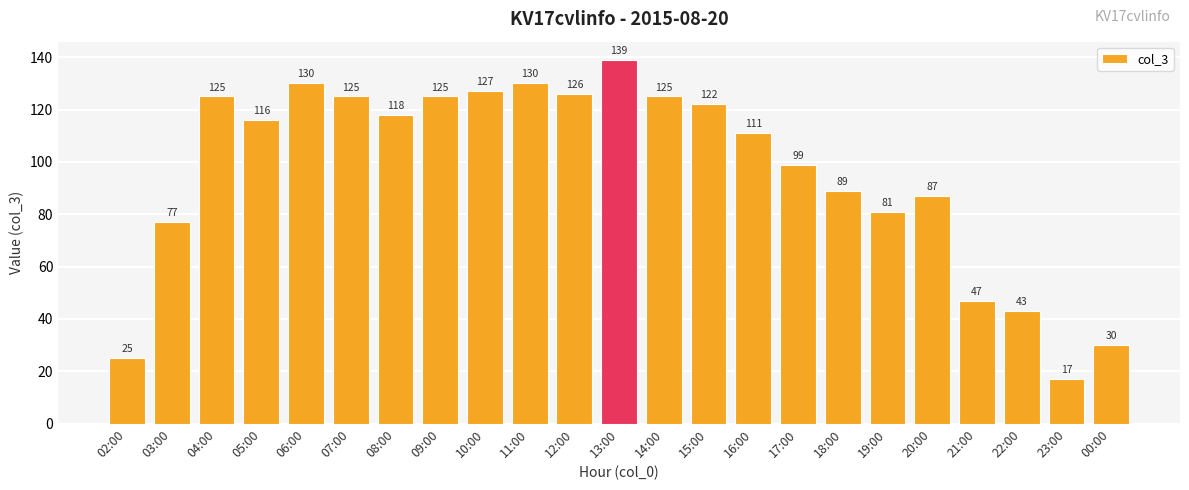

How many data points are less than 116?

11